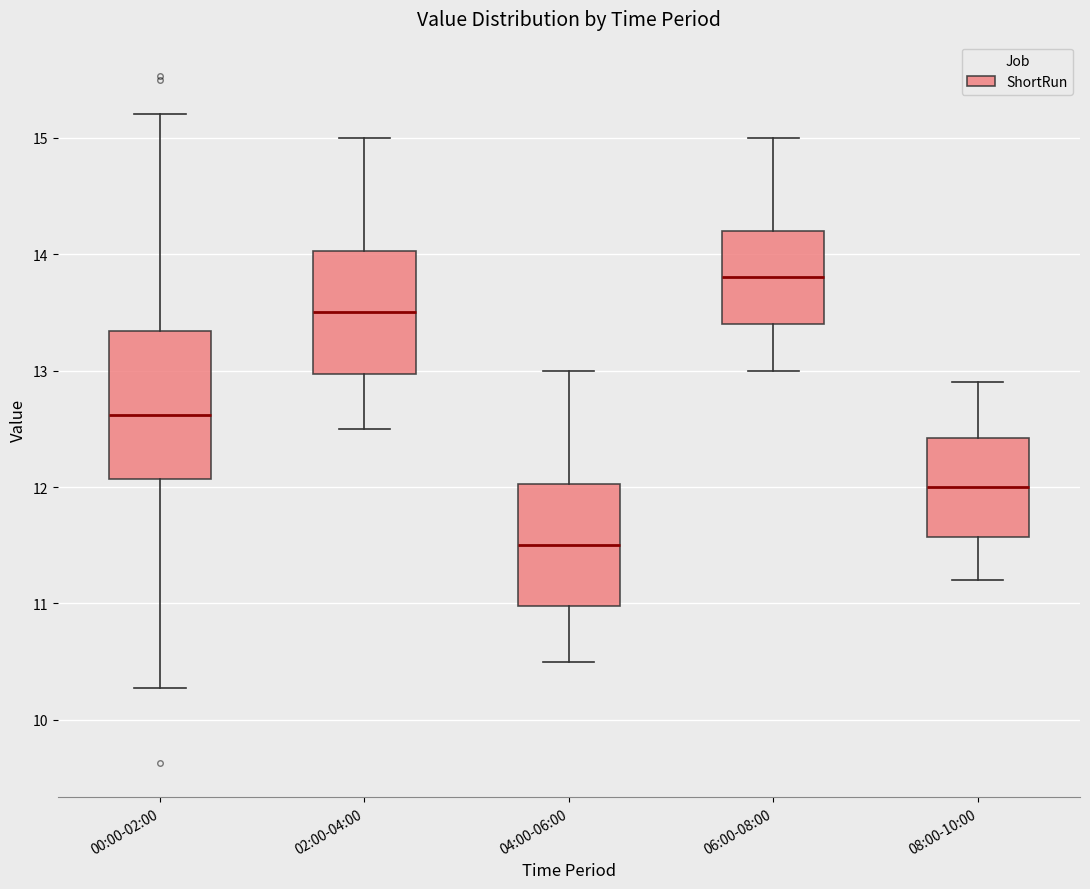

Reading left to right, read every box against the y-axis: the position of its median line, the range the box covers, and the ends of its whiskers. The values are not printed on the chart, so give them approximately, as read against the axis.

00:00-02:00: median 12.6, box 12.1 to 13.3, whiskers 10.3 to 15.2
02:00-04:00: median 13.5, box 13.0 to 14.0, whiskers 12.5 to 15.0
04:00-06:00: median 11.5, box 11.0 to 12.0, whiskers 10.5 to 13.0
06:00-08:00: median 13.8, box 13.4 to 14.2, whiskers 13.0 to 15.0
08:00-10:00: median 12.0, box 11.6 to 12.4, whiskers 11.2 to 12.9